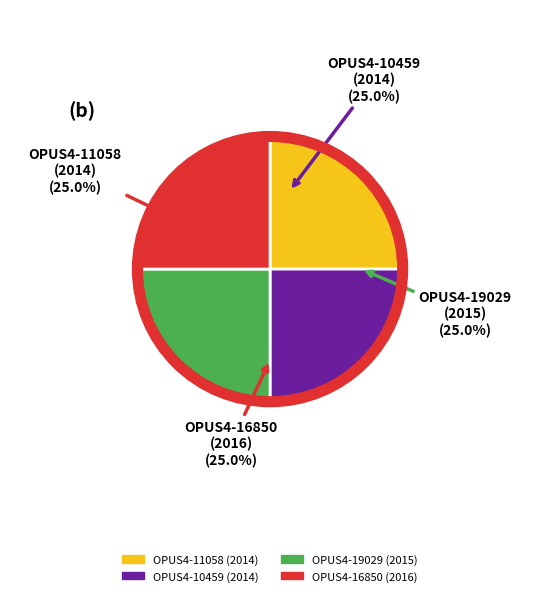

Combined, what portion of the pie is OPUS4-16850 (2016) and OPUS4-11058 (2014)?

50.0%